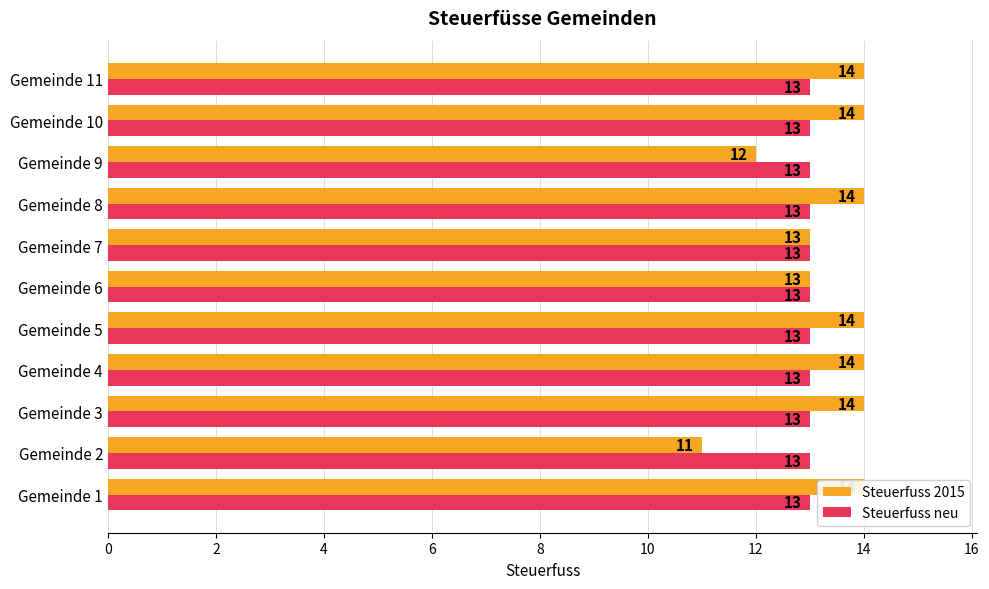

Reading left to right, transcribe all the data shown in this chart.

Steuerfuss 2015: 14.0	11.0	14.0	14.0	14.0	13.0	13.0	14.0	12.0	14.0	14.0
Steuerfuss neu: 0.4	0.4	0.4	0.4	0.4	0.4	0.4	0.4	0.4	0.4	0.4